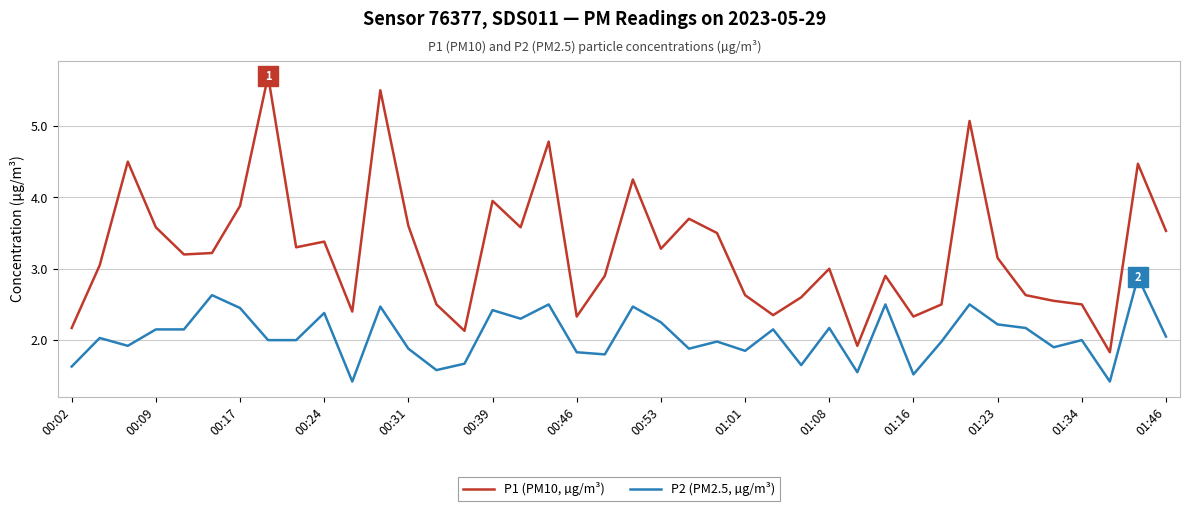

Which series has the largest total across all categories?

P1 (PM10, µg/m³)